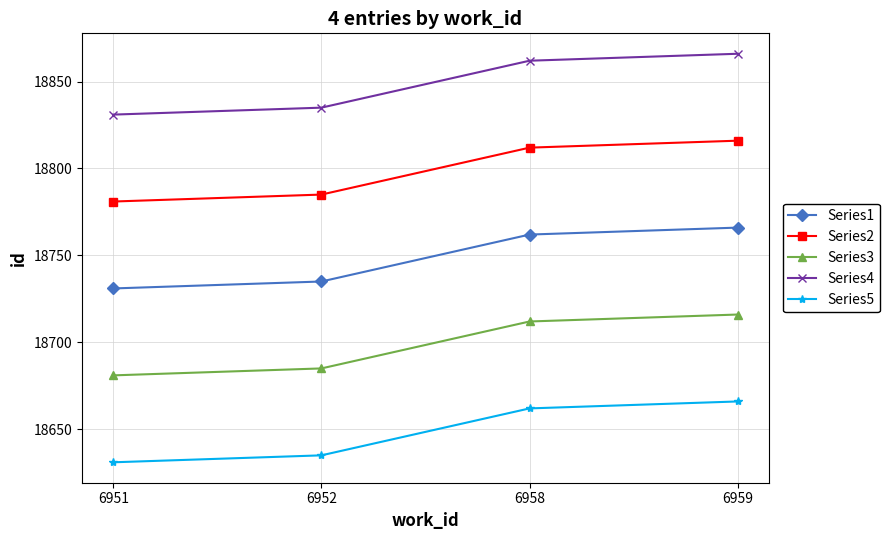

At how many categories does at least one series exceed 18733?

4